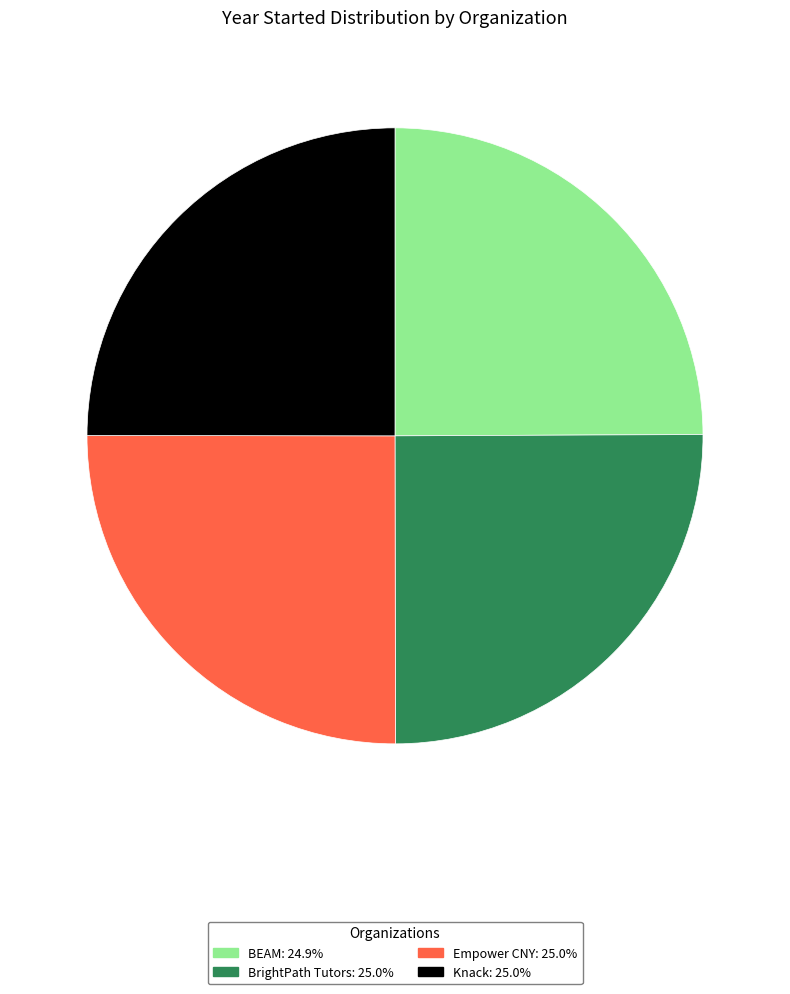

Does Knack: 25.0% represent more than half of the total?

No